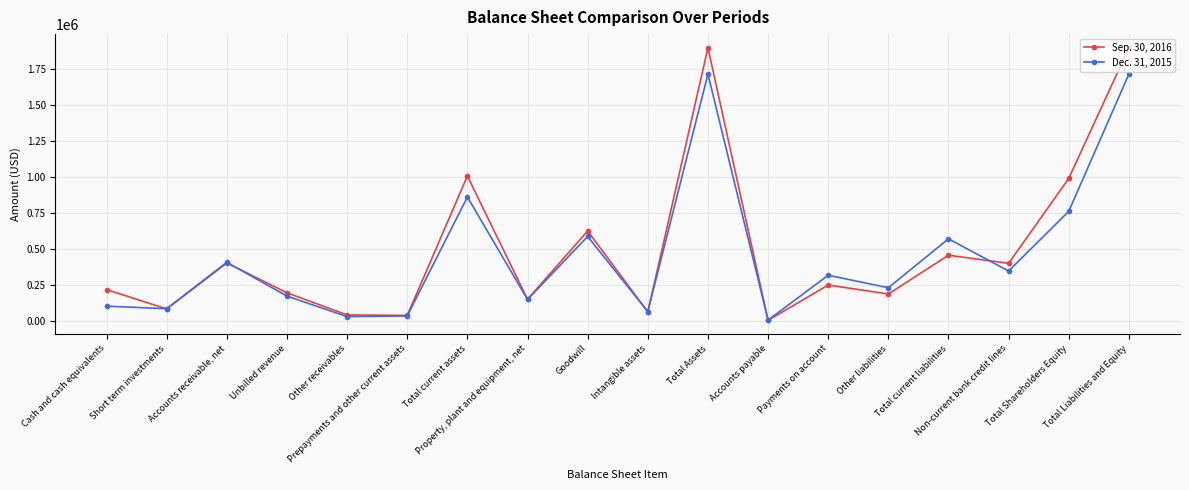

What is the label of the 3rd point from the left?

Accounts receivable, net